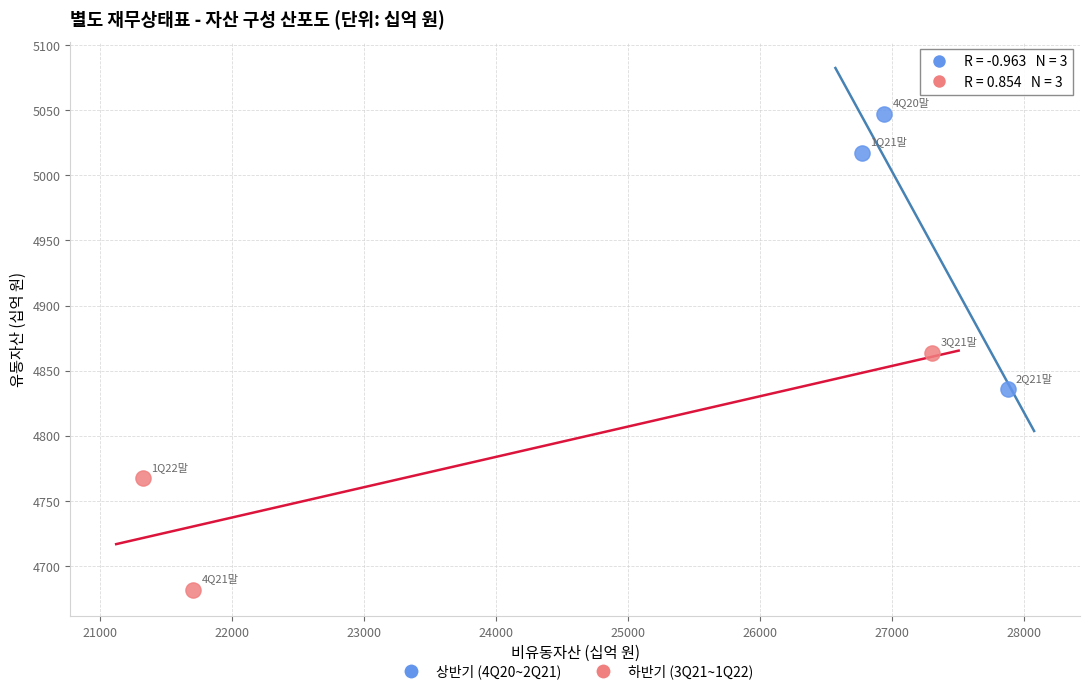

What are all the series names shown in the legend?

상반기 (4Q20~2Q21), 하반기 (3Q21~1Q22)